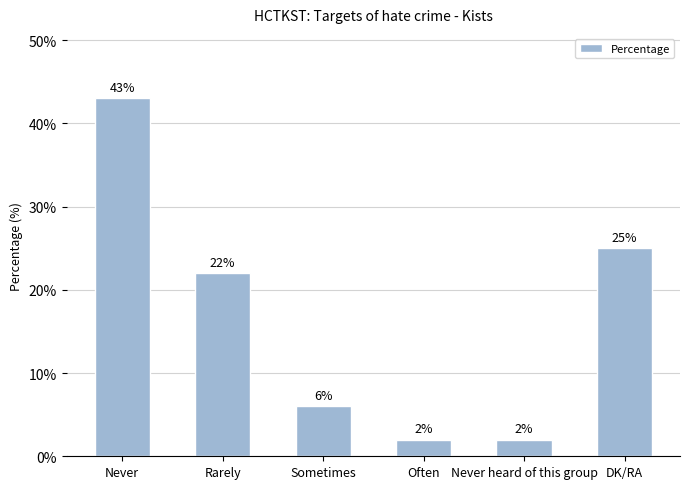

Between Rarely and DK/RA, which is larger?

DK/RA